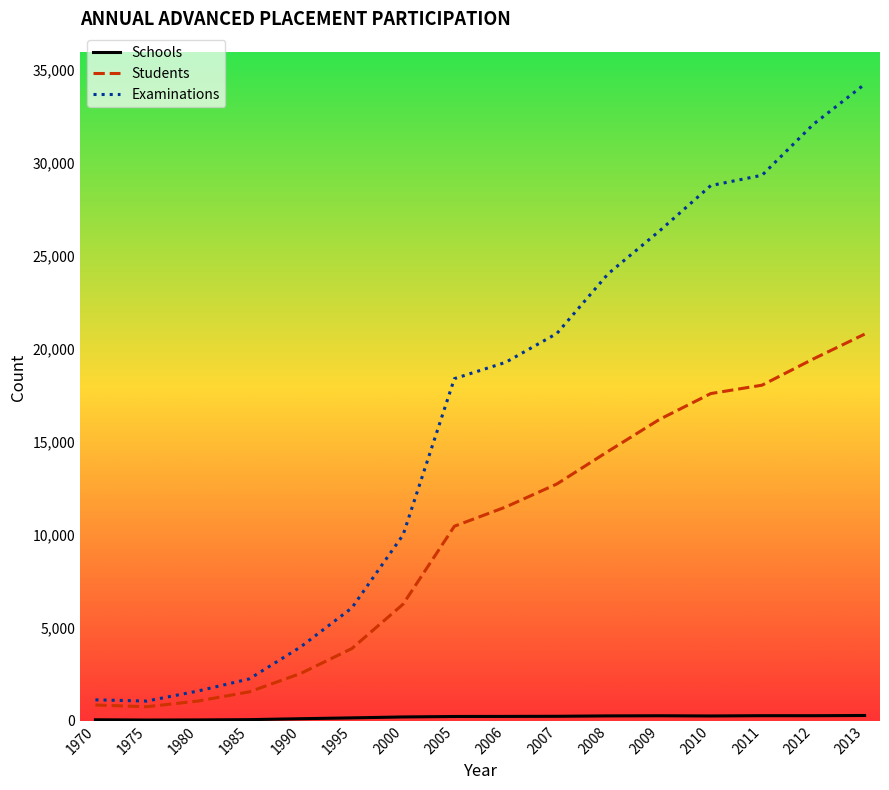

The value of Students at 2009 is 16215. True or false?

True